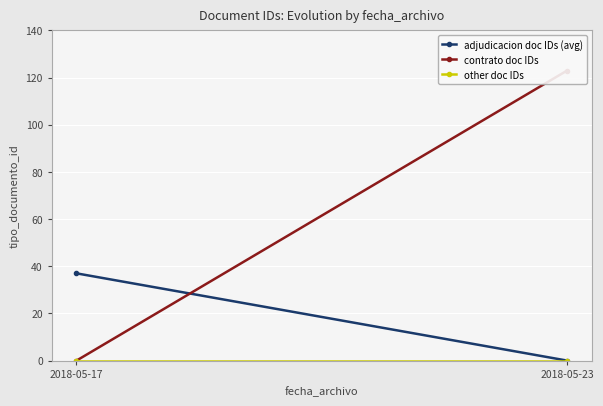

Is it true that adjudicacion doc IDs (avg) equals 51 at 2018-05-17?

False